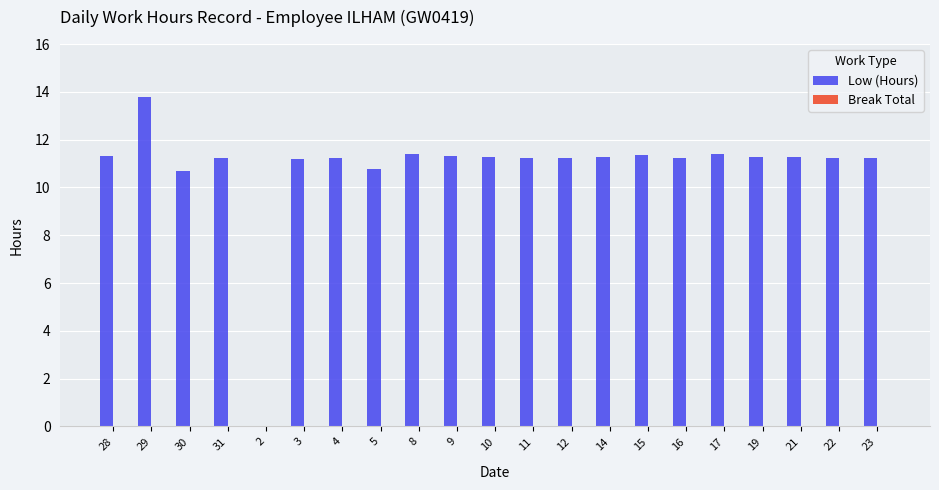

What is the maximum value shown in the chart?

13.8